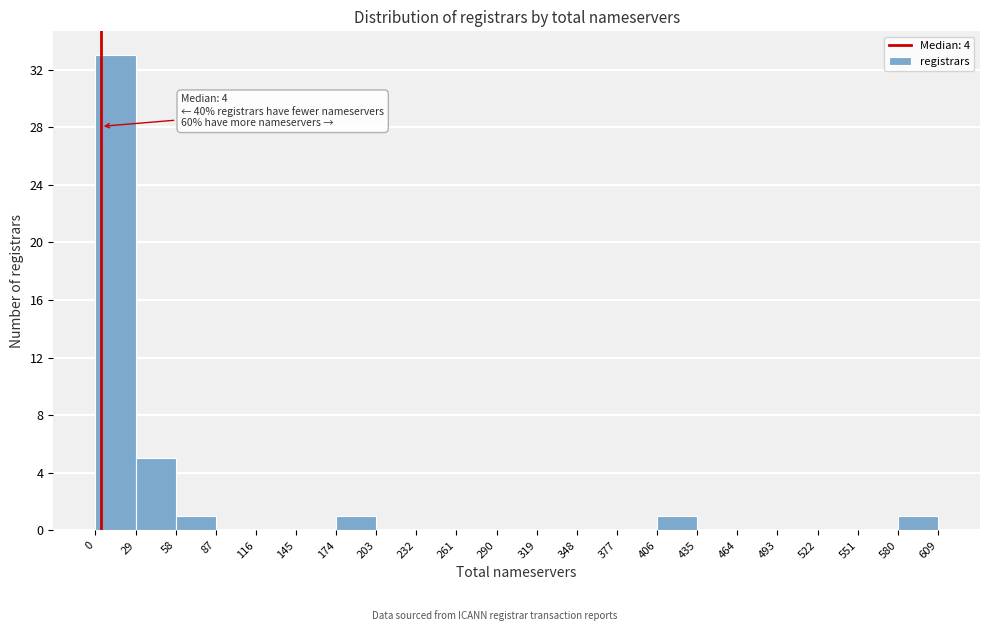

Over which range of the x-axis is the bar tallest?

0 to 29